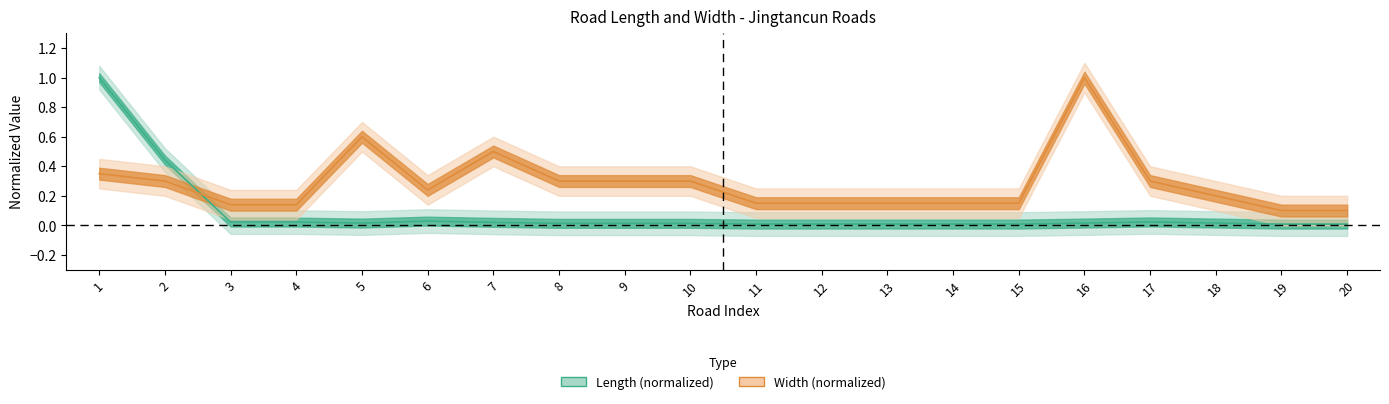

What are all the series names shown in the legend?

length, width